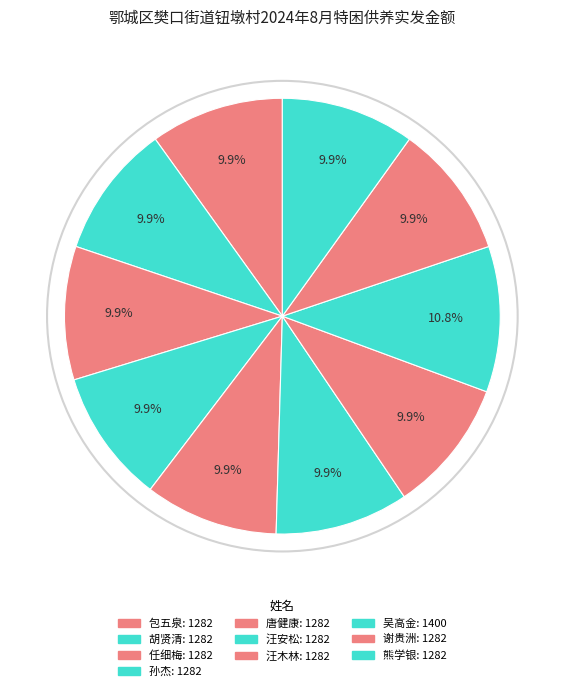

Count the number of slices in the pie.

10